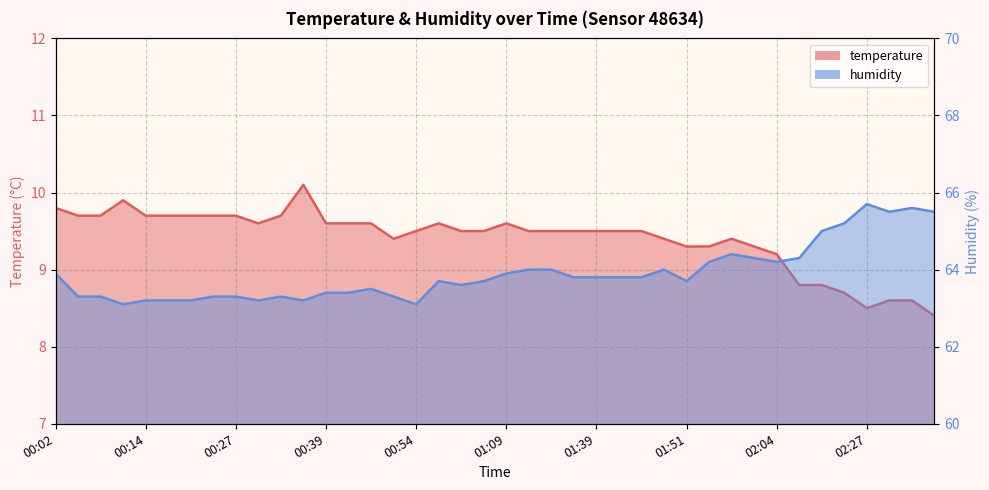

True or false: temperature and humidity cross at least once.

False